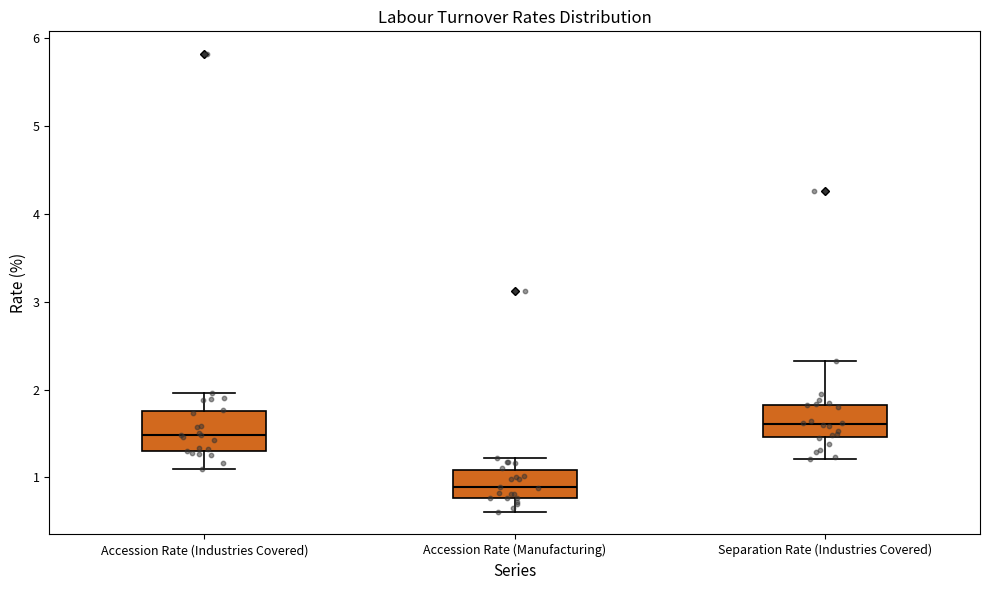

Reading left to right, read every box against the y-axis: the position of its median line, the range the box covers, and the ends of its whiskers. The values are not printed on the chart, so give them approximately, as read against the axis.

Accession Rate (Industries Covered): median 1.5, box 1.3 to 1.8, whiskers 1.1 to 2.0
Accession Rate (Manufacturing): median 0.9, box 0.8 to 1.1, whiskers 0.6 to 1.2
Separation Rate (Industries Covered): median 1.6, box 1.5 to 1.8, whiskers 1.2 to 2.3